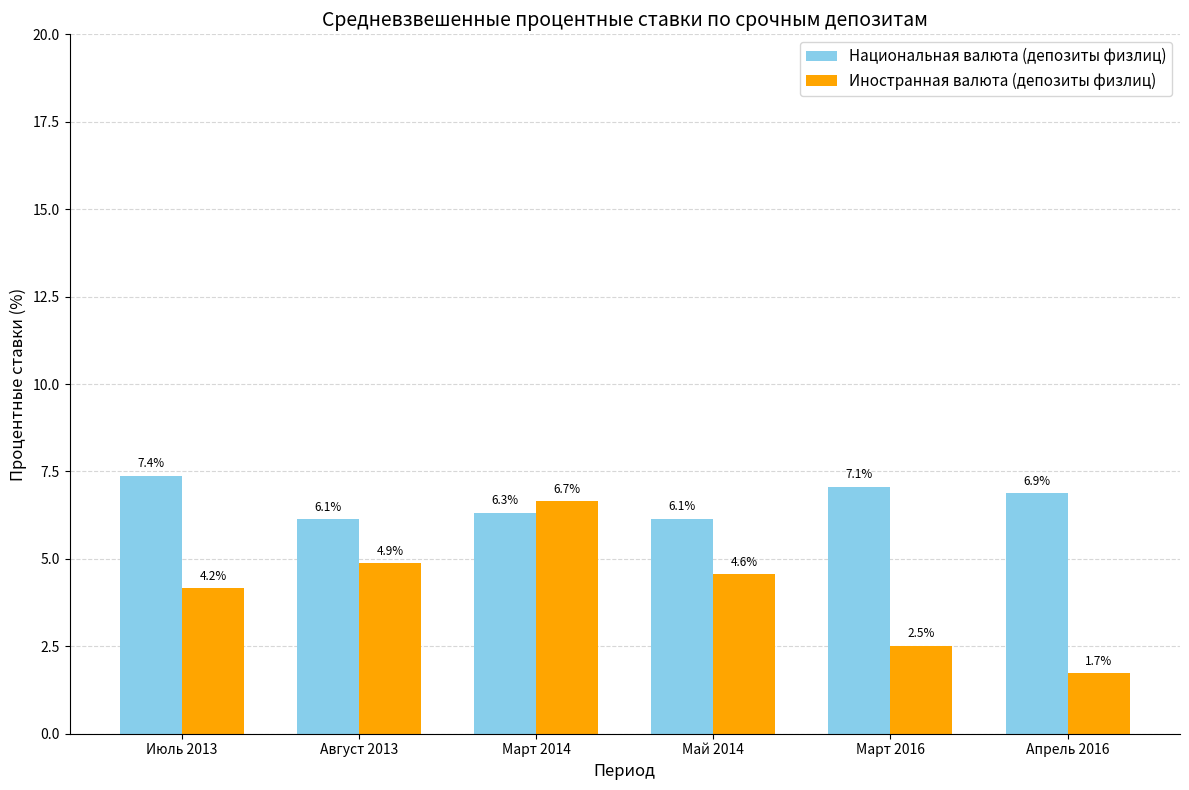

Reading left to right, list all the values displayed in this chart.

Национальная валюта (депозиты физлиц): 7.4	6.1	6.3	6.1	7.1	6.9
Иностранная валюта (депозиты физлиц): 4.2	4.9	6.7	4.6	2.5	1.7